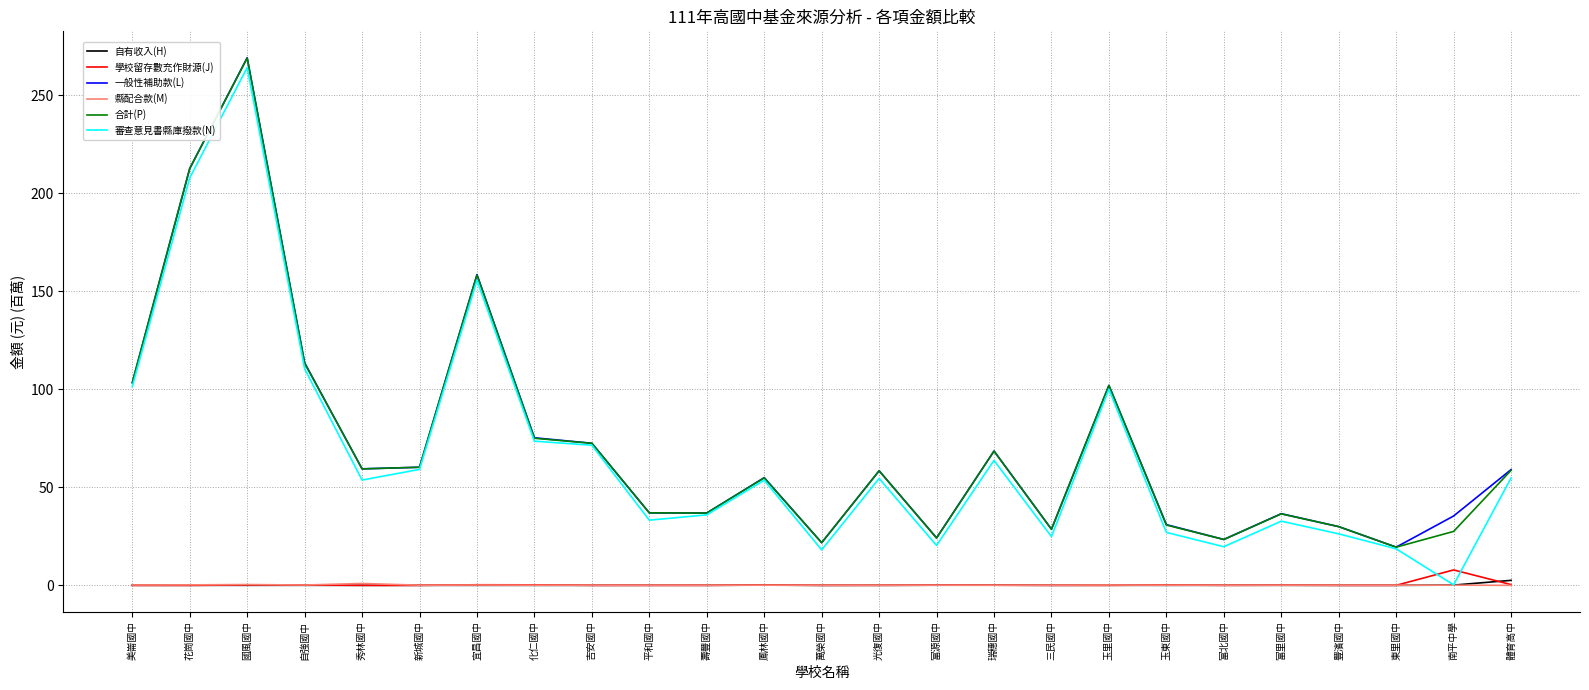

What is the maximum value shown in the chart?

269.1